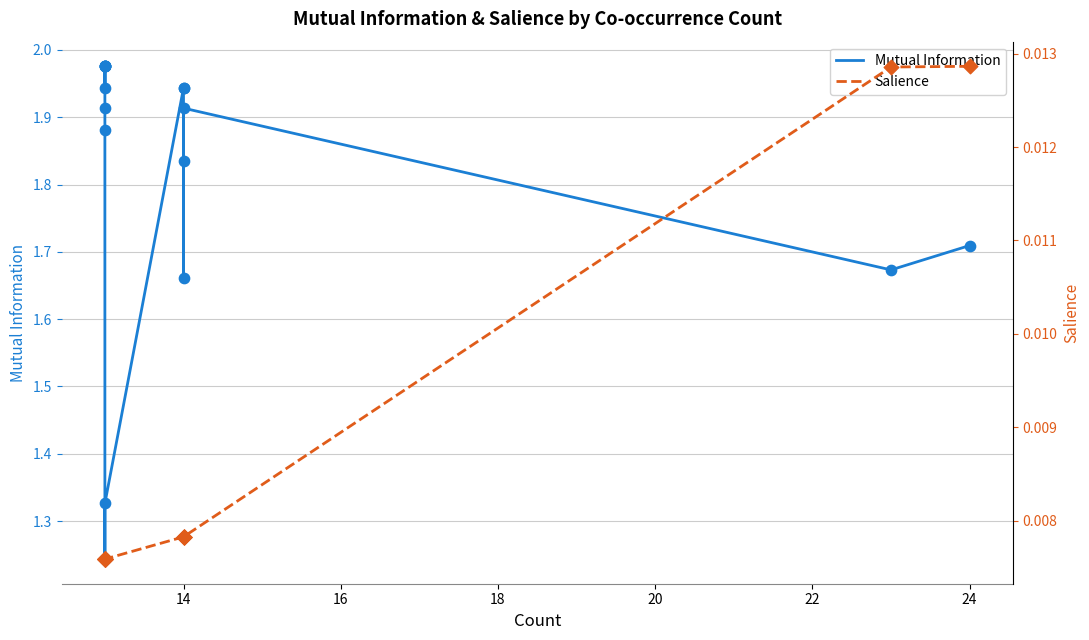

Which series contains the lowest Y value?

Salience